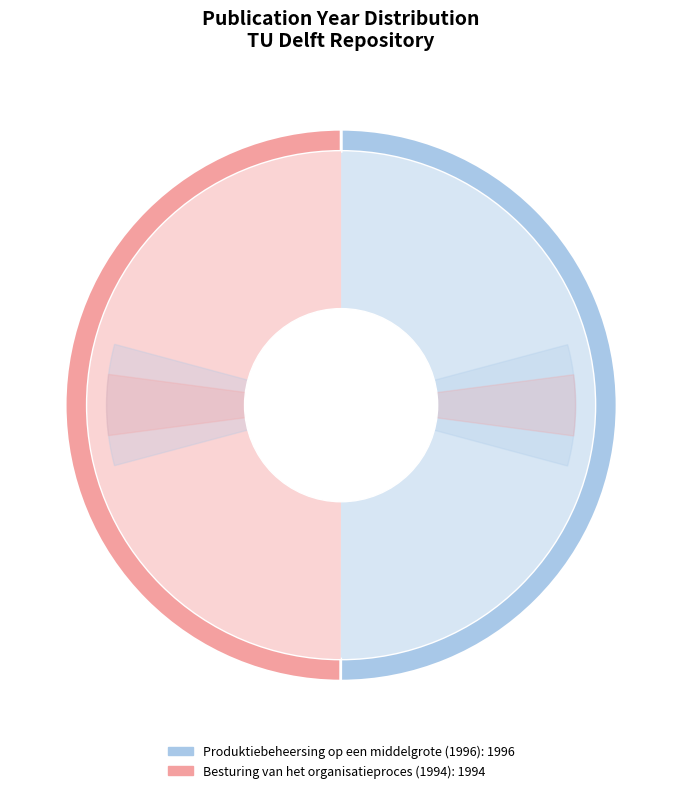

To the nearest percent, what is the average slice percentage?

50%